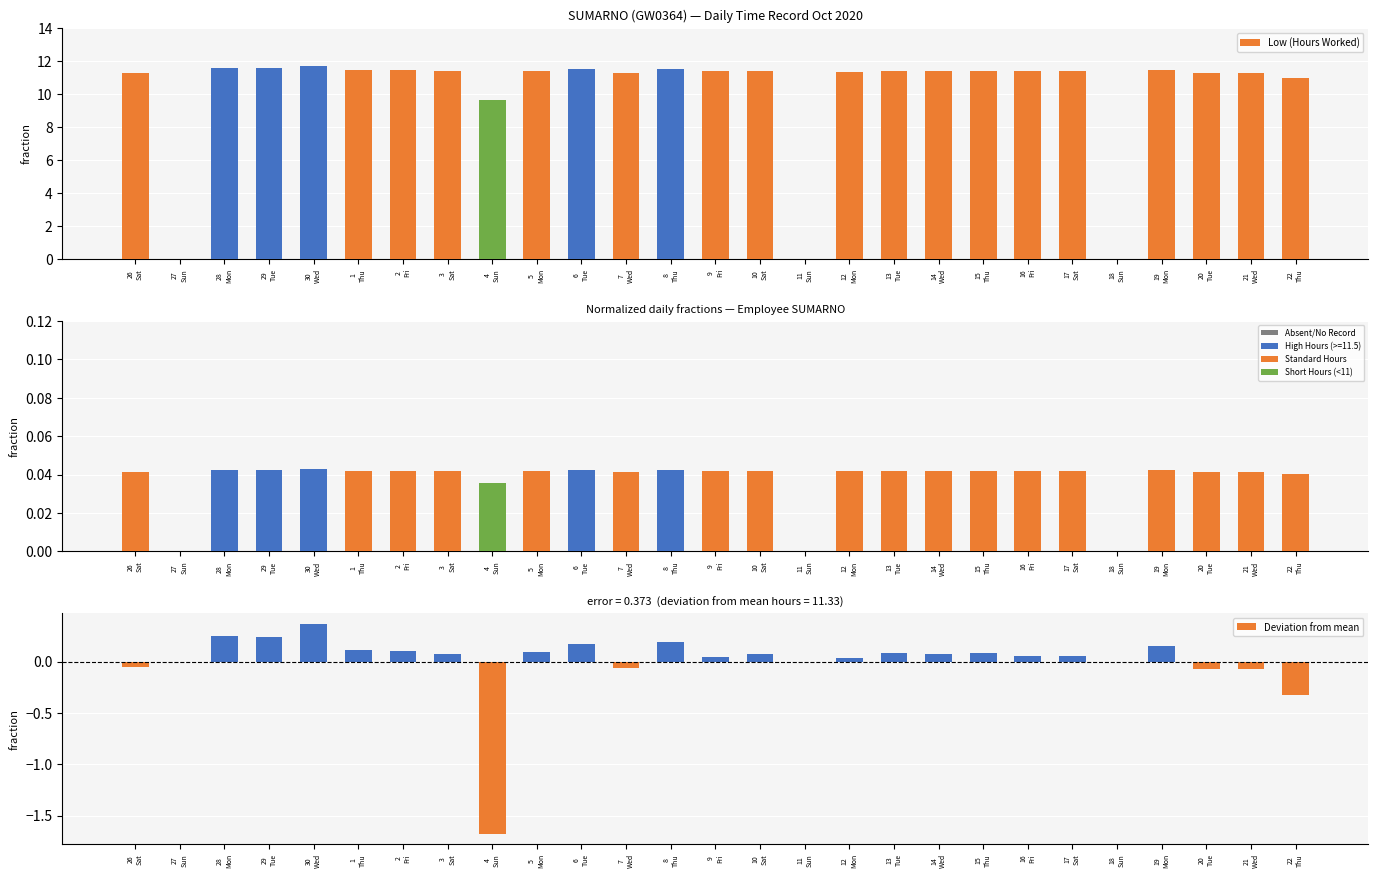

At which label does Low (Hours Worked) reach its minimum?

27
Sun